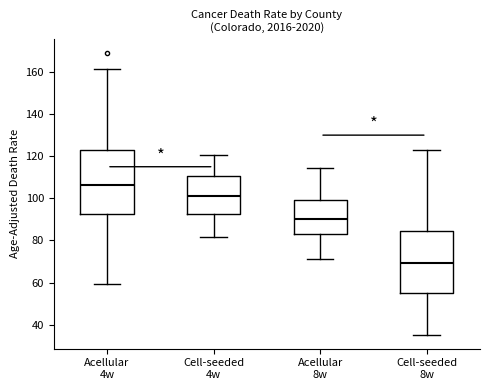

Which box has the highest median line?

Acellular 4w